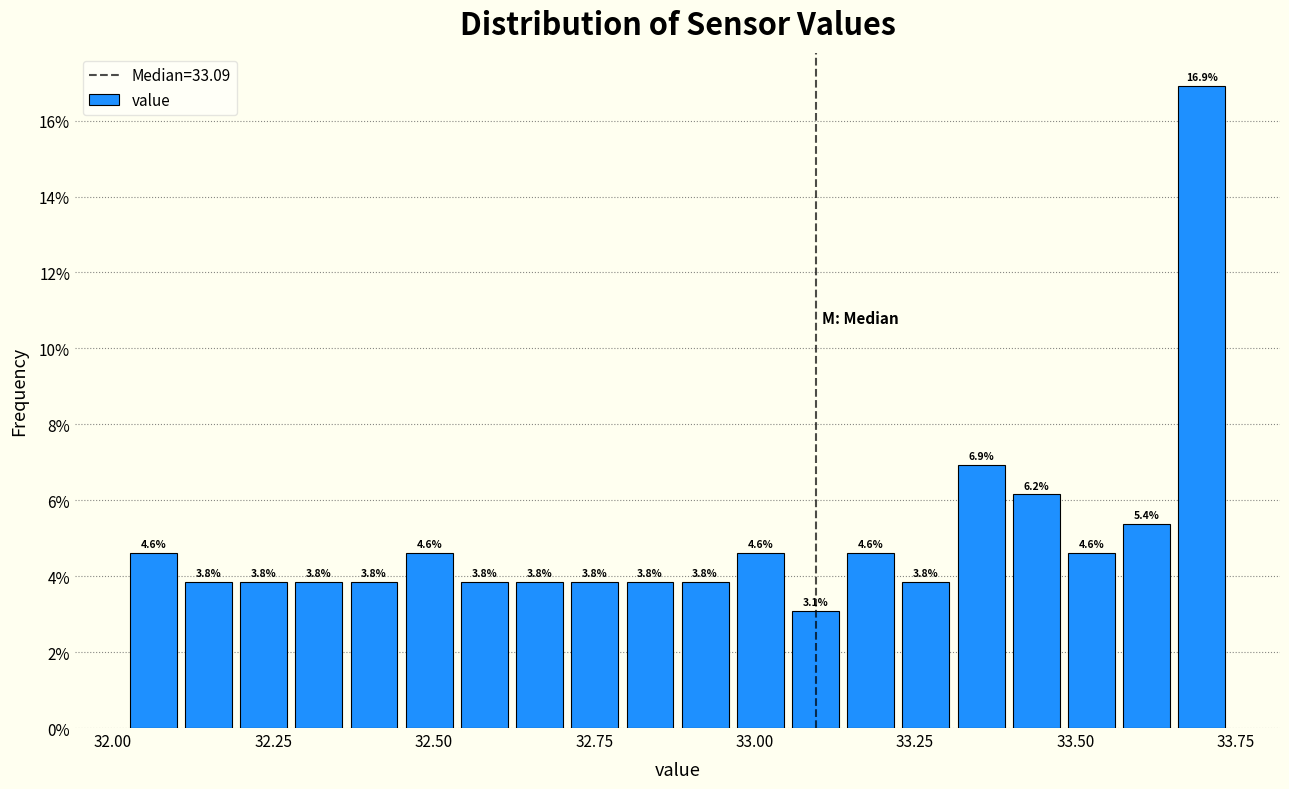

Read against the x-axis, roughly where is the centre of the tallest bar?

33.70